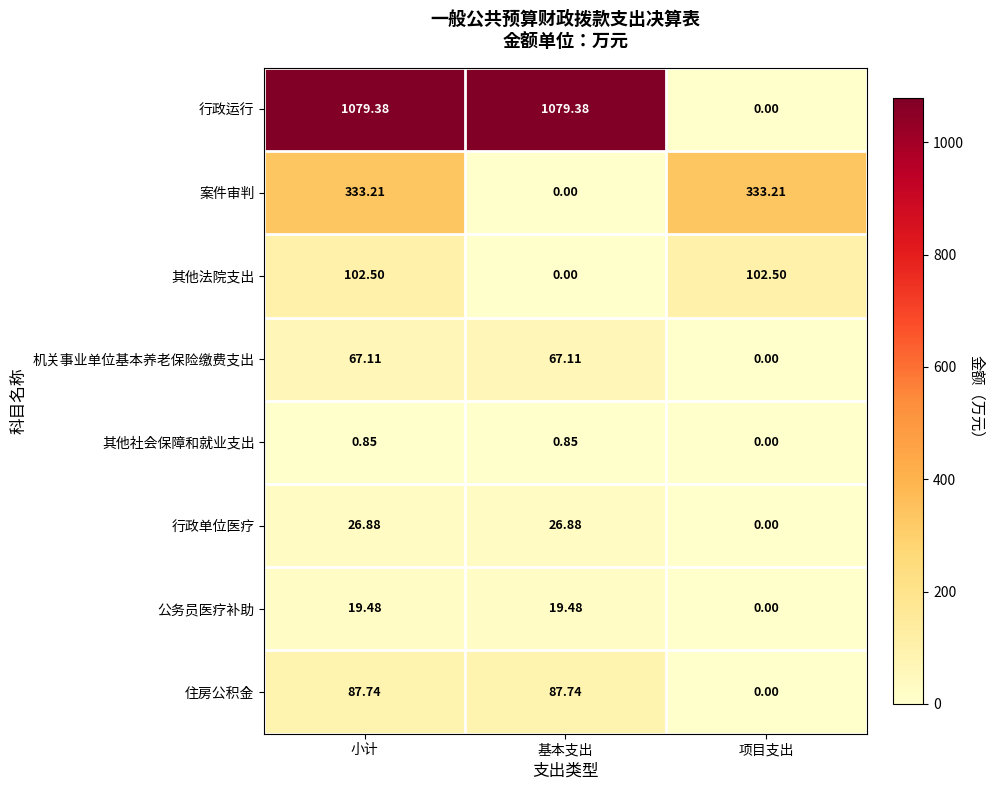

At which category is the sum across all series the highest?

小计